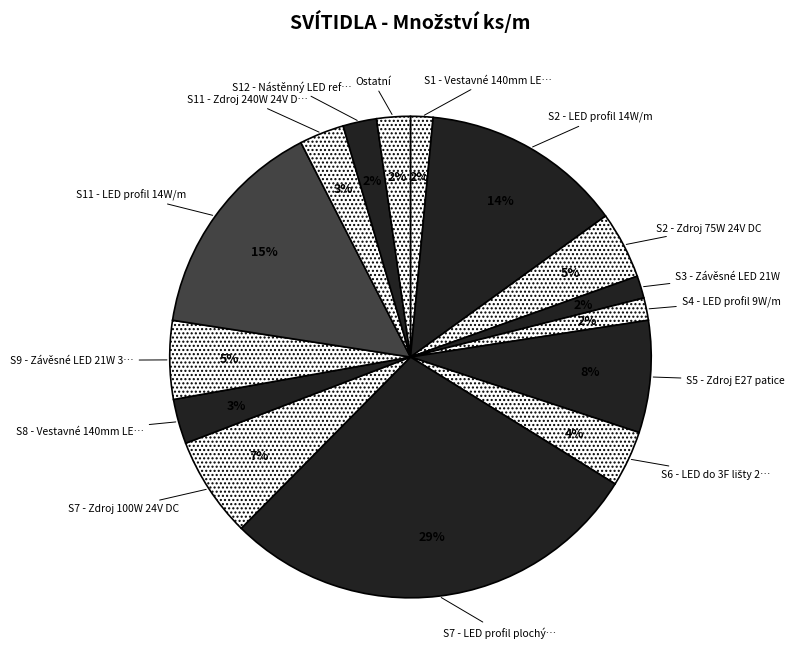

How many slices are in this pie chart?

15